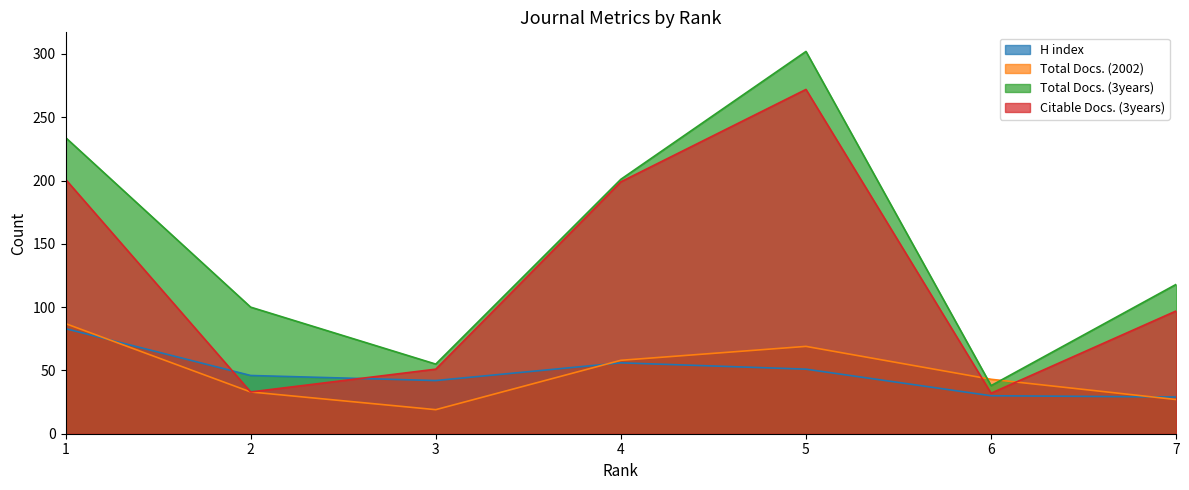

Which has a higher value, 2 or 4?

4